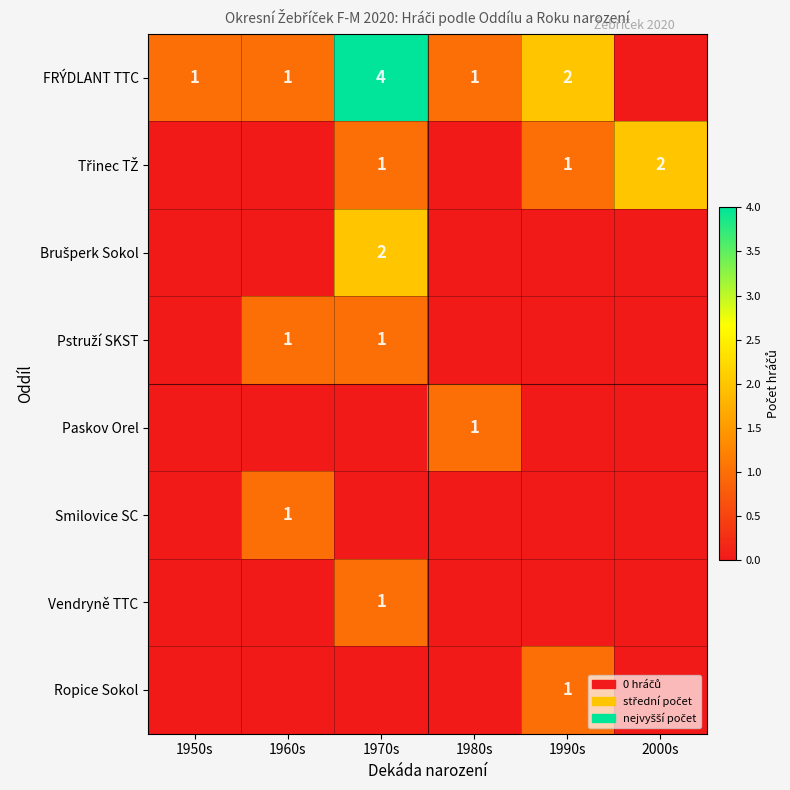

How many series are shown in this chart?

8